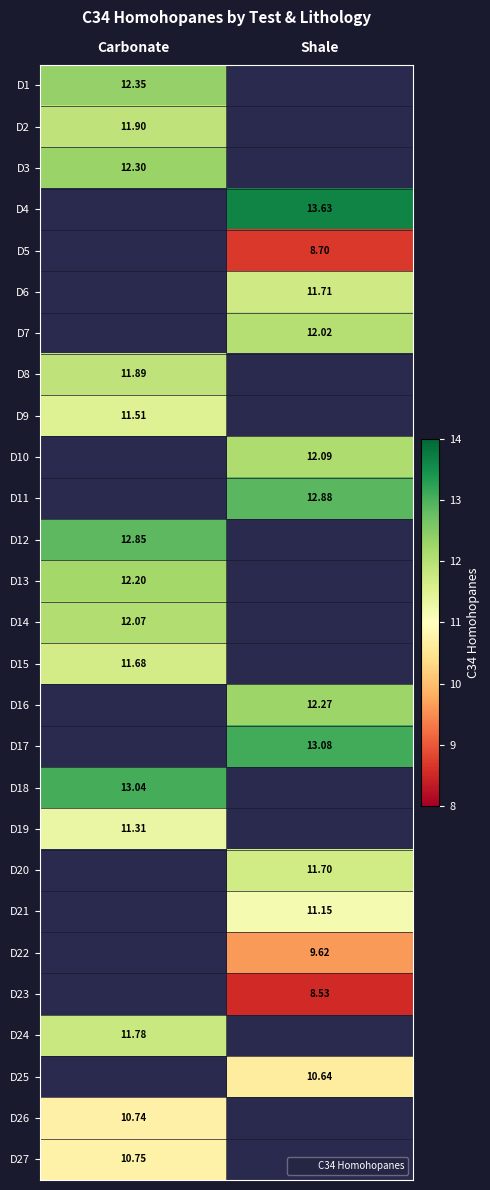

List the labels in order of D14 value, largest first.

Carbonate, Shale